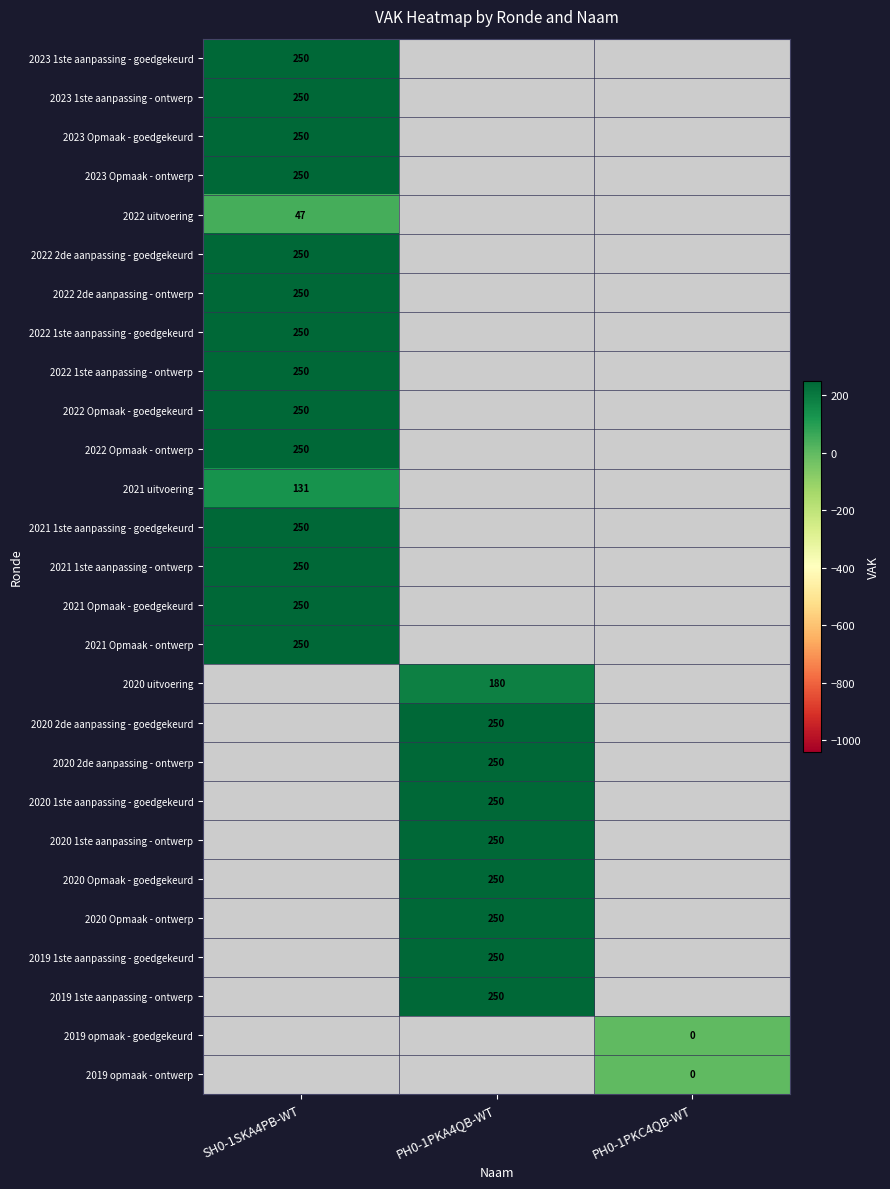

The 2020 Opmaak - goedgekeurd series shows 250 at PH0-1PKA4QB-WT. True or false?

True